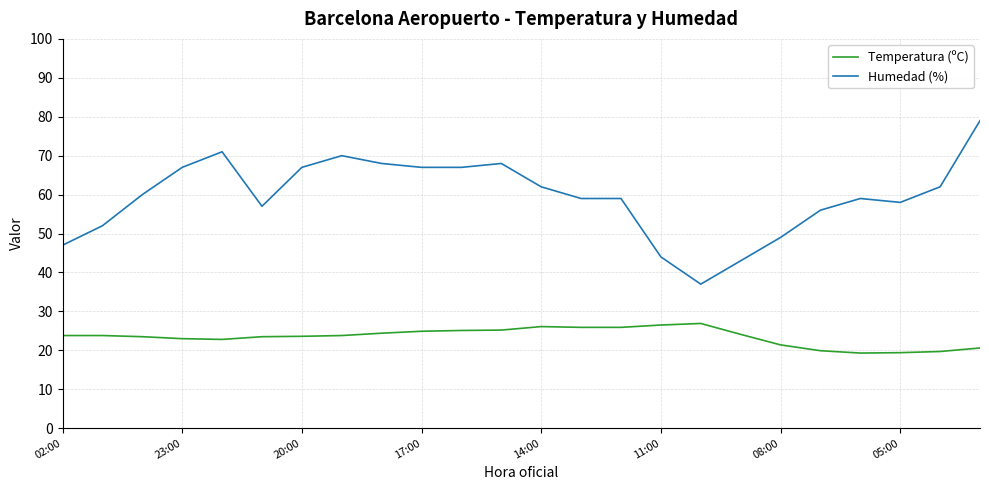

True or false: Humedad (%) and Temperatura (ºC) intersect in this chart.

False